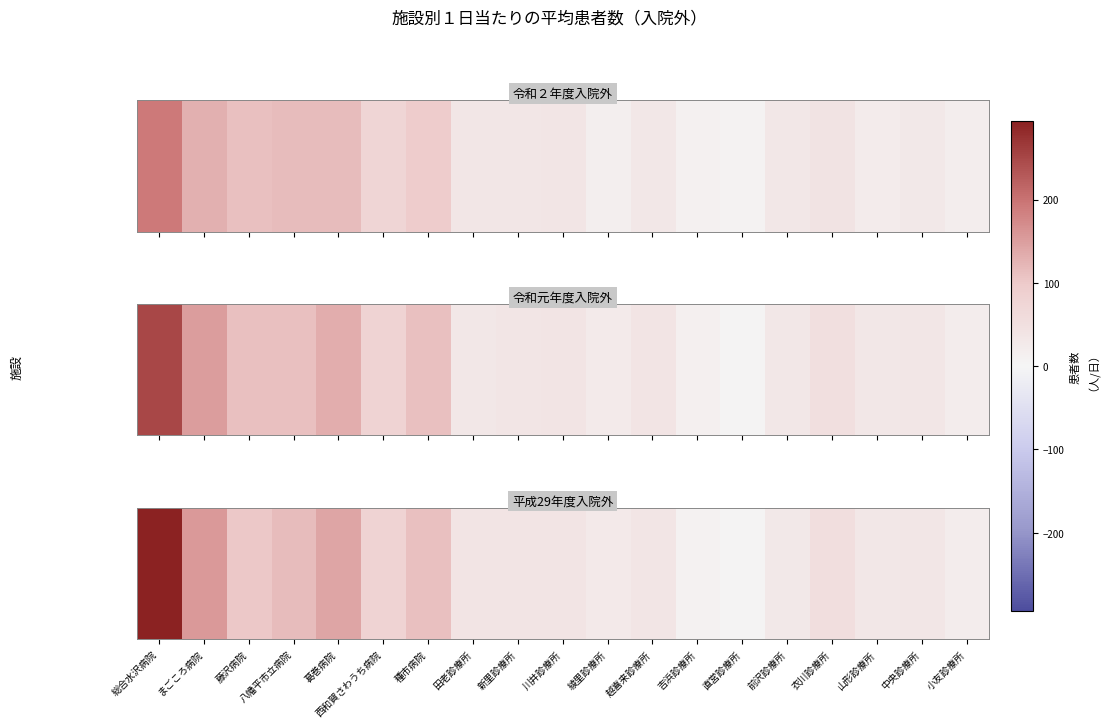

Rank the categories by value from highest to lowest.

総合水沢病院, まごころ病院, 葛巻病院, 八幡平市立病院, 種市病院, 藤沢病院, 西和賀さわうち病院, 衣川診療所, 田老診療所, 川井診療所, 新里診療所, 越喜来診療所, 中央診療所, 山形診療所, 前沢診療所, 綾里診療所, 小友診療所, 吉浜診療所, 直営診療所